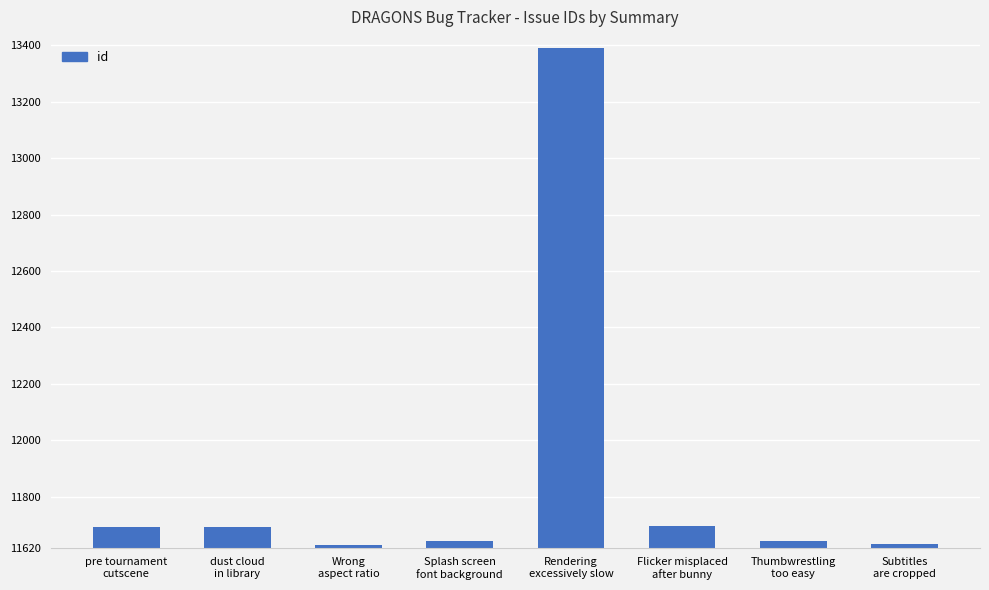

Where does the data first go above 11693?

pre tournament
cutscene